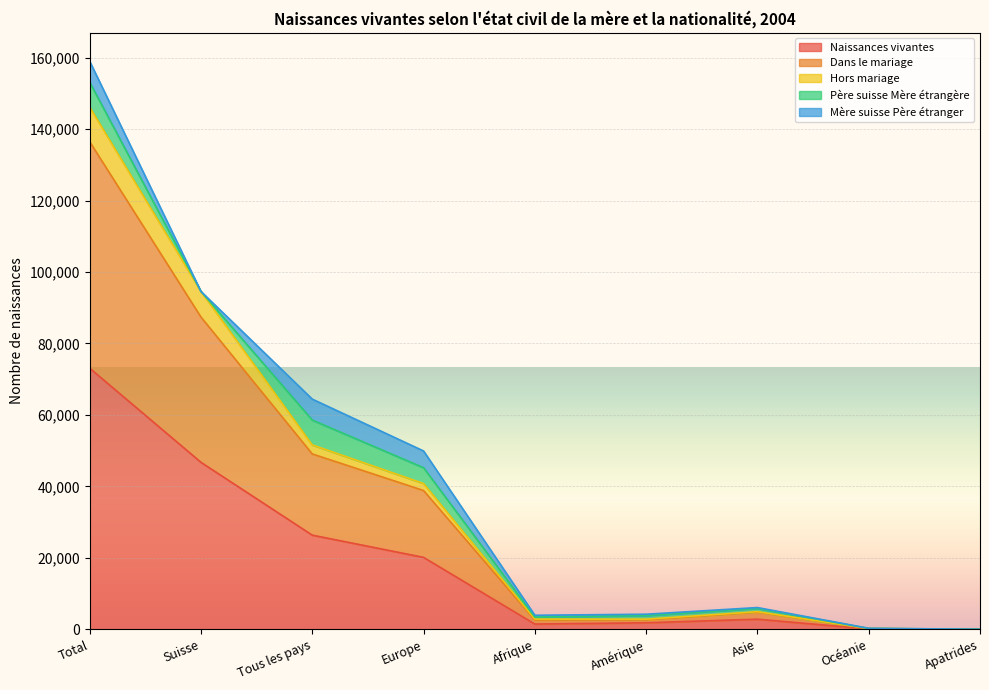

The Hors mariage series shows 28495 at Suisse. True or false?

False